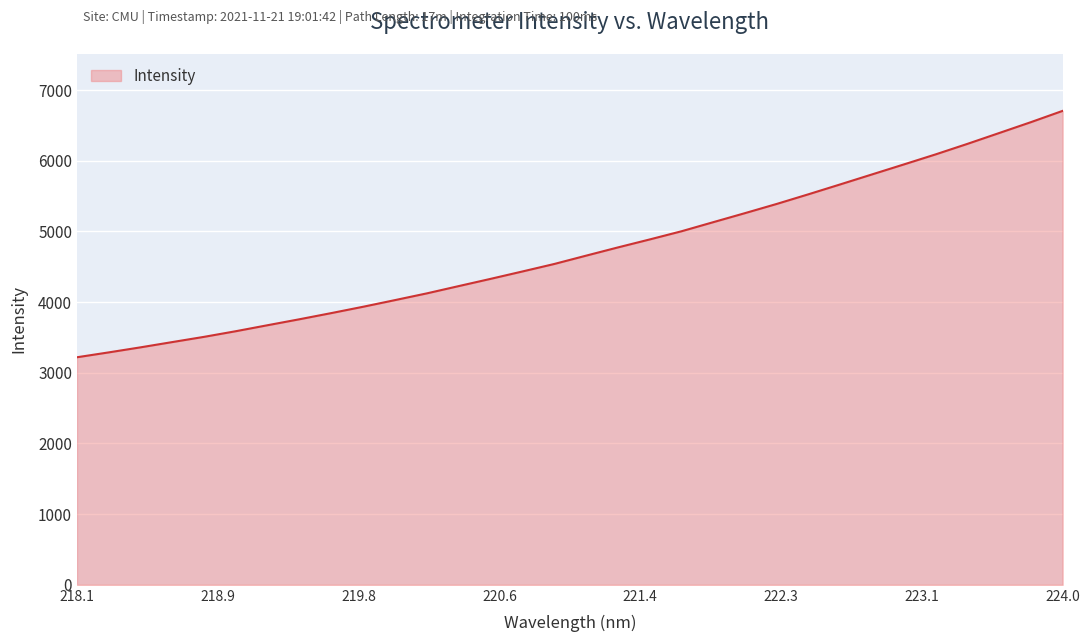

How many lines are shown in the chart?

1